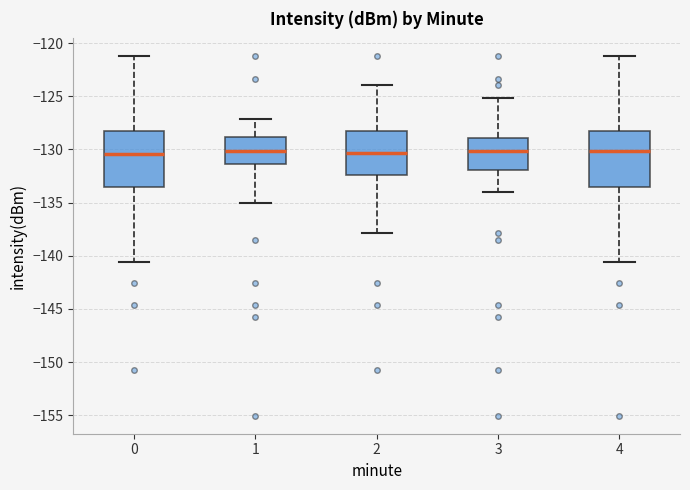

Reading left to right, read every box against the y-axis: the position of its median line, the range the box covers, and the ends of its whiskers. The values are not printed on the chart, so give them approximately, as read against the axis.

0: median -130.5, box -133.5 to -128.0, whiskers -140.5 to -121.0
1: median -130.0, box -131.5 to -129.0, whiskers -135.0 to -127.0
2: median -130.5, box -132.5 to -128.0, whiskers -138.0 to -124.0
3: median -130.0, box -132.0 to -129.0, whiskers -134.0 to -125.0
4: median -130.0, box -133.5 to -128.0, whiskers -140.5 to -121.0